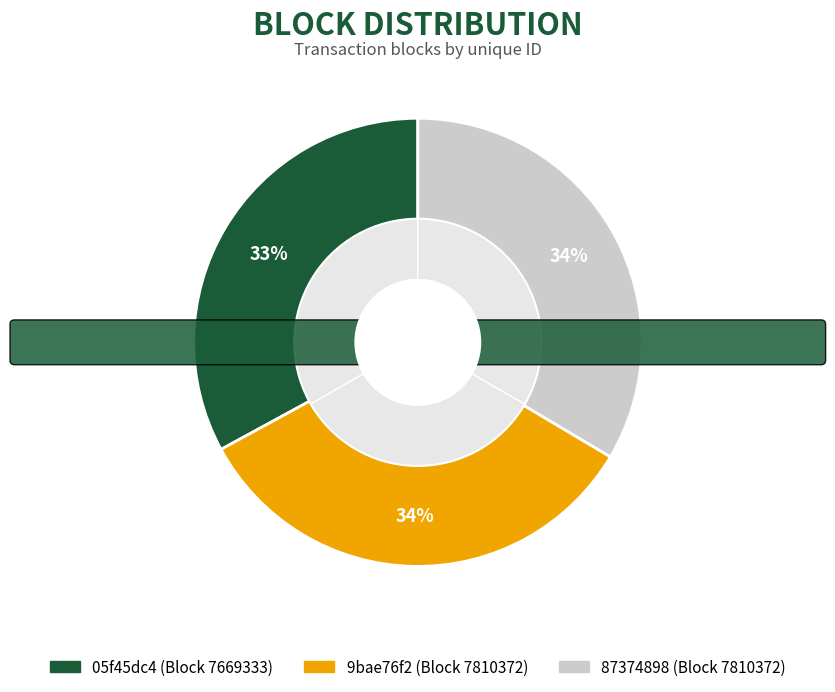

Does any single category account for the majority?

No